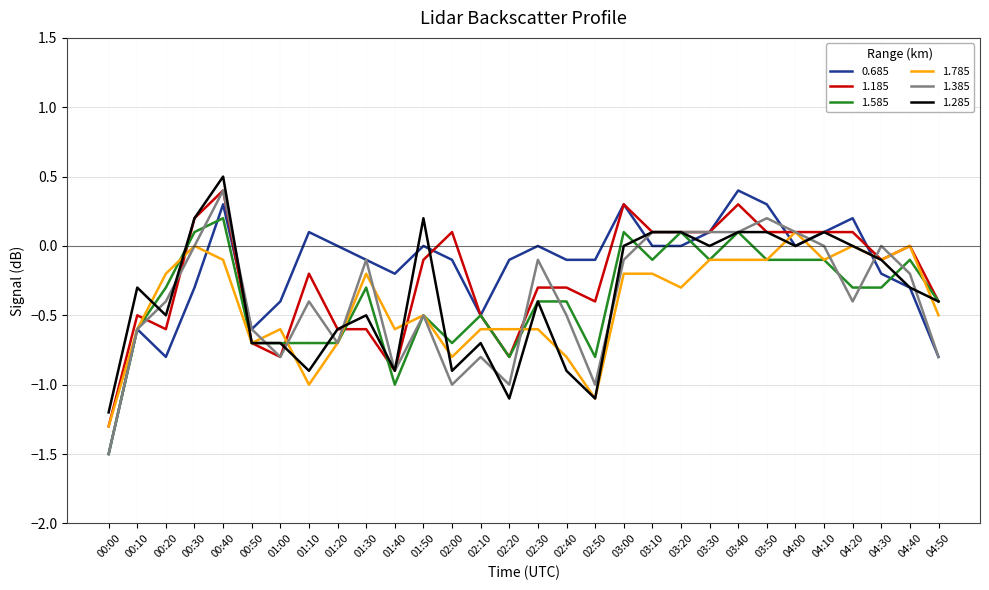

What is the difference between the highest and lowest values at 03:00?

0.5